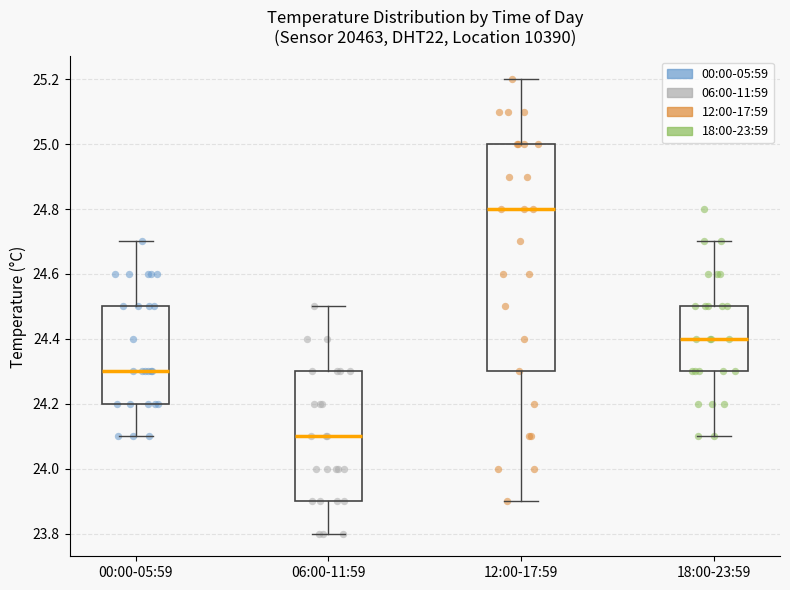

Reading left to right, transcribe this box plot: for each box, give where its median line is, the range the box spans, and where its two whiskers end, as read against the y-axis. The values are not printed on the chart, so give them approximately, as read against the axis.

00:00-05:59: median 24.3, box 24.2 to 24.5, whiskers 24.1 to 24.7
06:00-11:59: median 24.1, box 23.9 to 24.3, whiskers 23.8 to 24.5
12:00-17:59: median 24.8, box 24.3 to 25.0, whiskers 23.9 to 25.2
18:00-23:59: median 24.4, box 24.3 to 24.5, whiskers 24.1 to 24.7